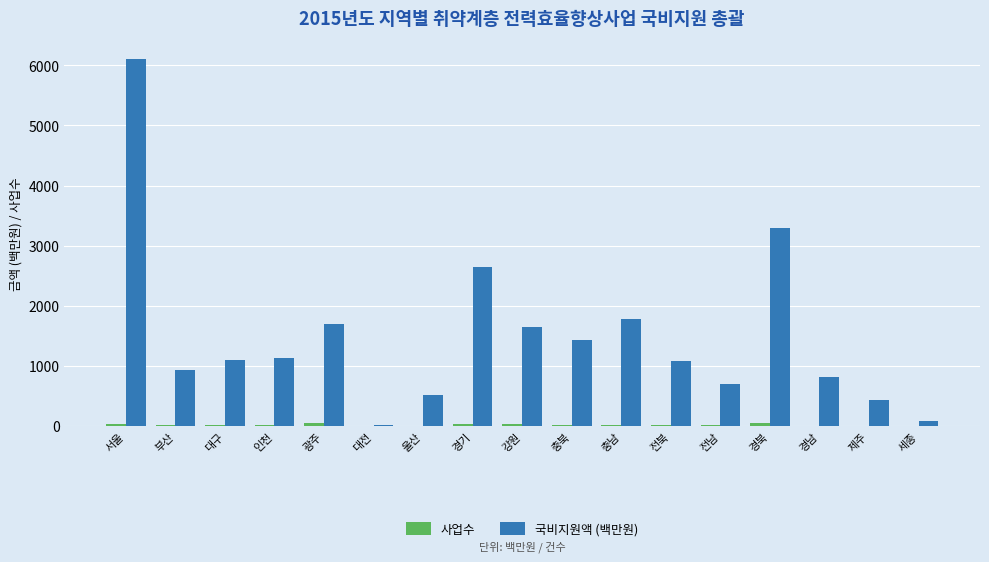

Between 울산 and 경북, which series saw the biggest shift?

국비지원액 (백만원)